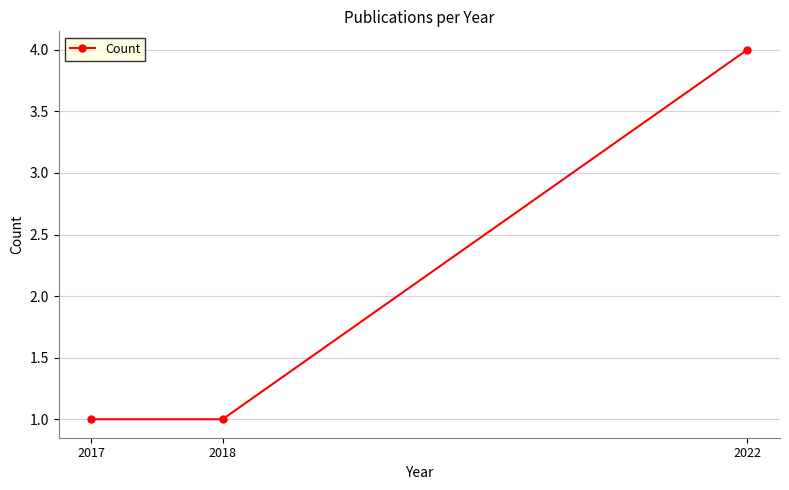

Which label corresponds to the largest value in the chart?

2022